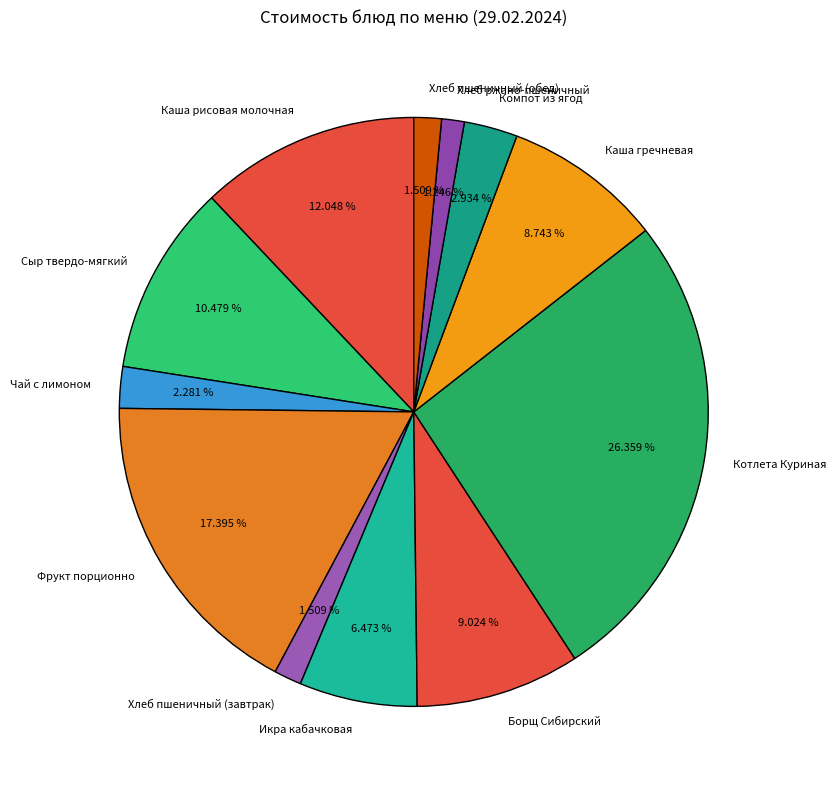

To the nearest percent, what is the combined percentage of Каша рисовая молочная and Каша гречневая?

21%